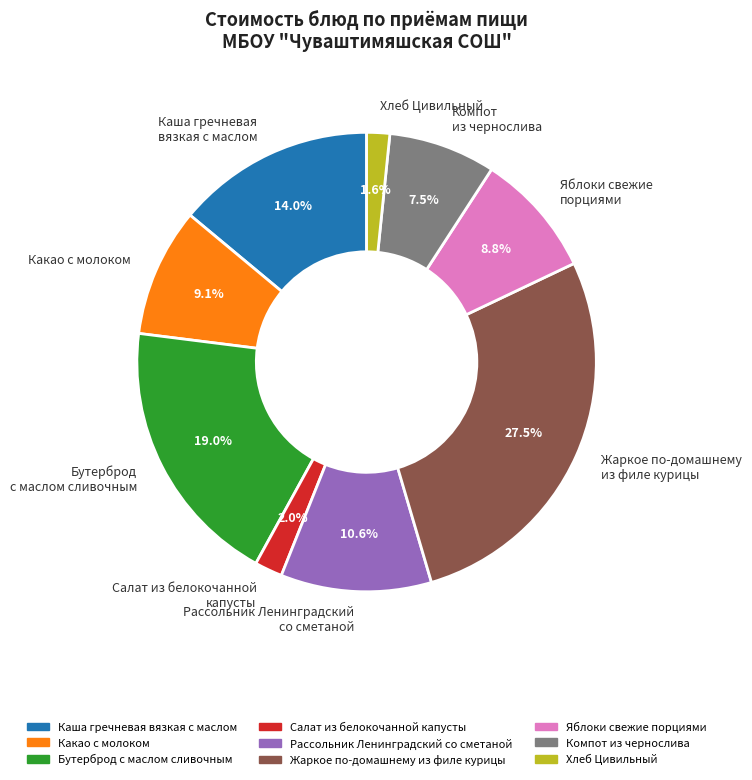

How many slices are in this pie chart?

9